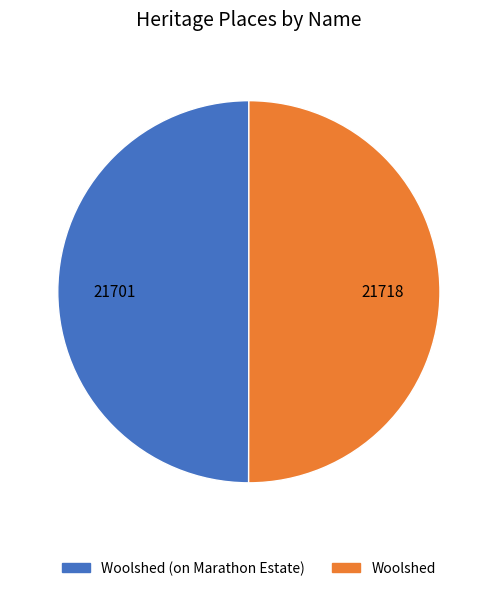

Is it true that Woolshed (on Marathon Estate) is 57% of the pie?

False